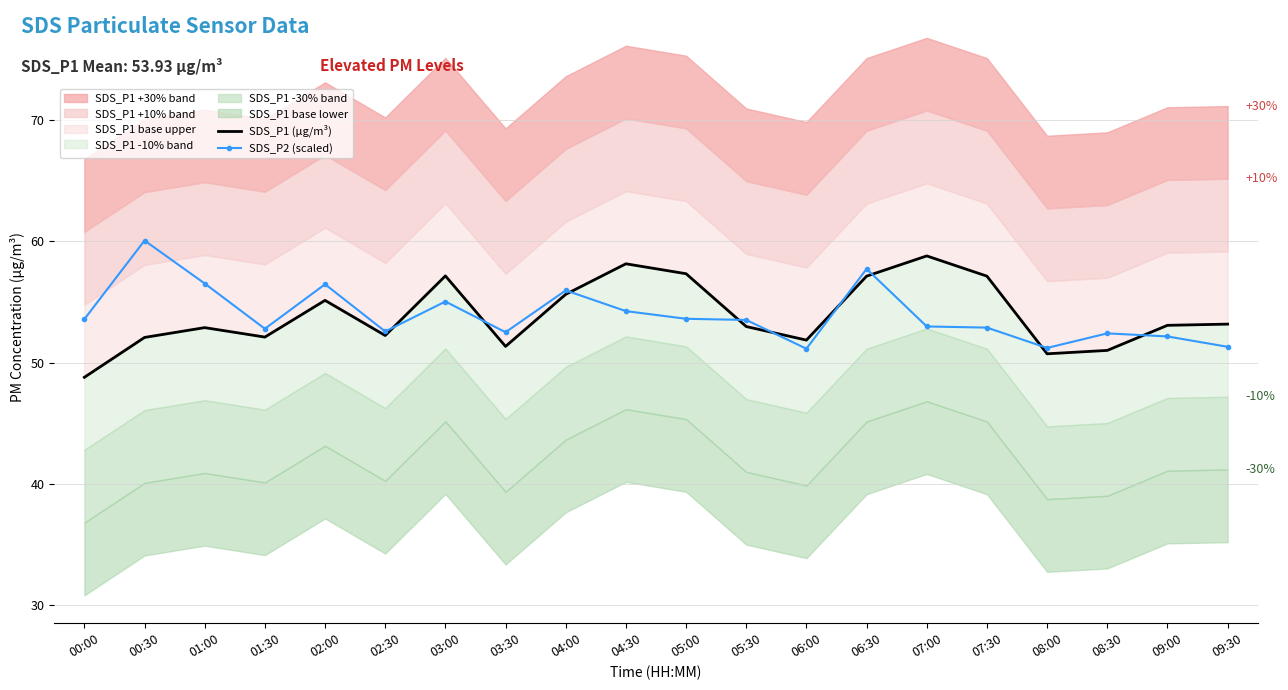

Is the value of SDS_P2 (scaled) at 04:30 greater than the value of SDS_P1 (μg/m³) at 01:00?

Yes